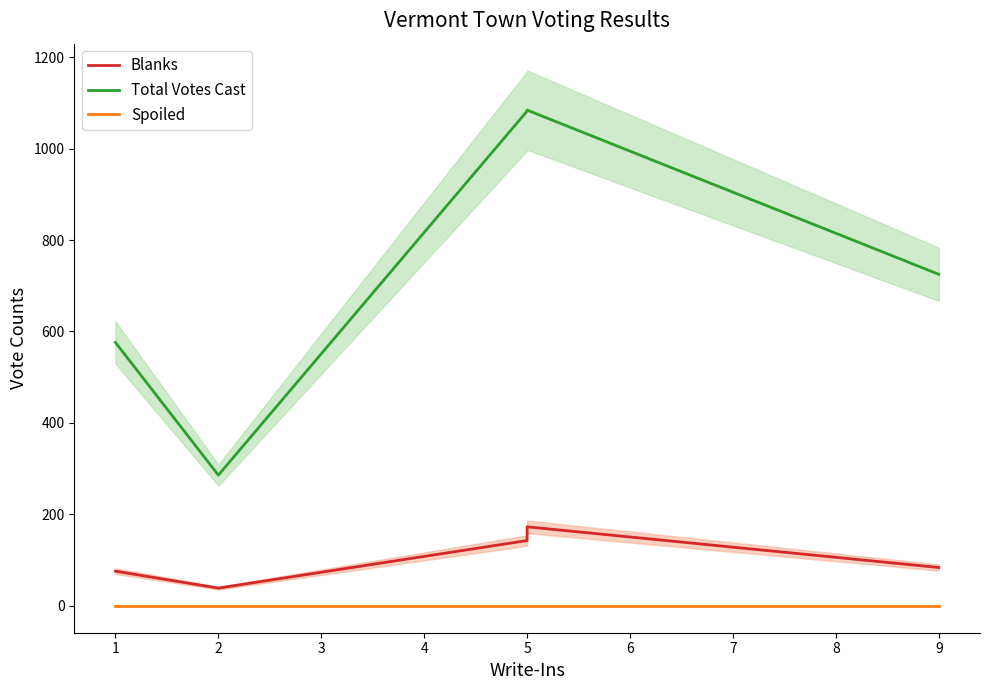

True or false: Total Votes Cast and Blanks cross at least once.

False